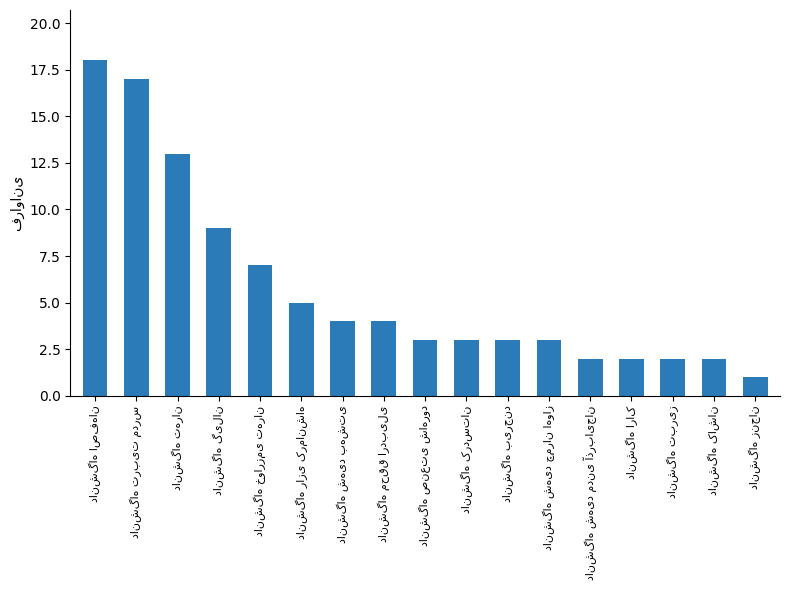

What is the maximum value shown in the chart?

18